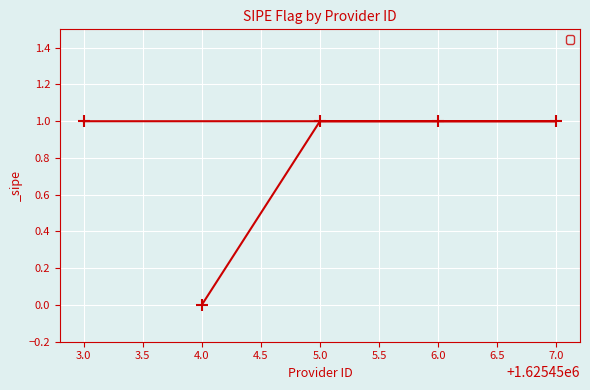

What is the sum of all values?

4